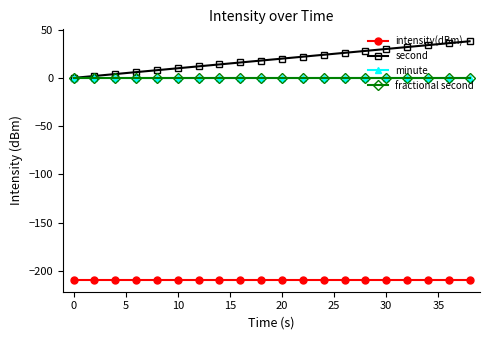

What is the difference between the maximum and minimum values in the second series?

38.0